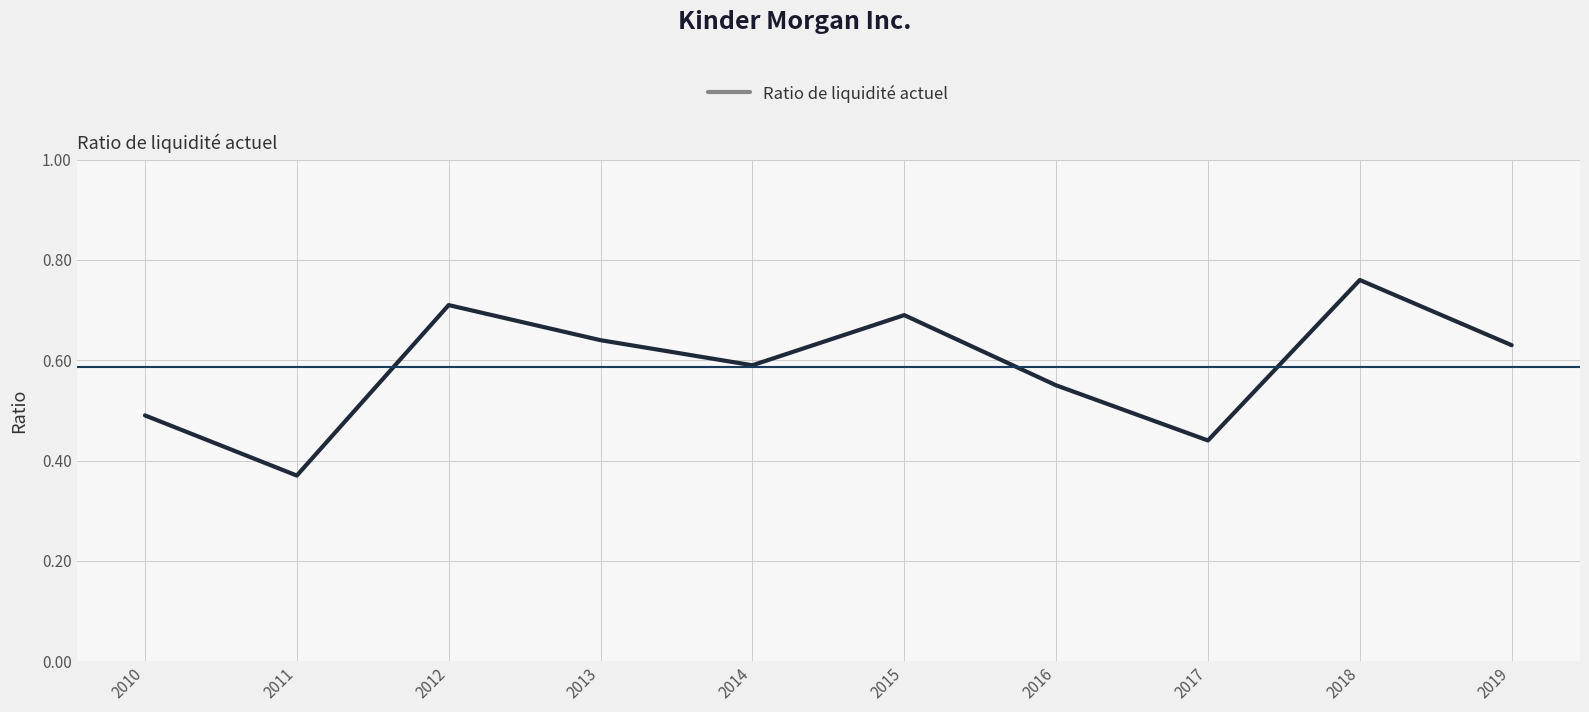

At which label is the value closest to 0?

2011